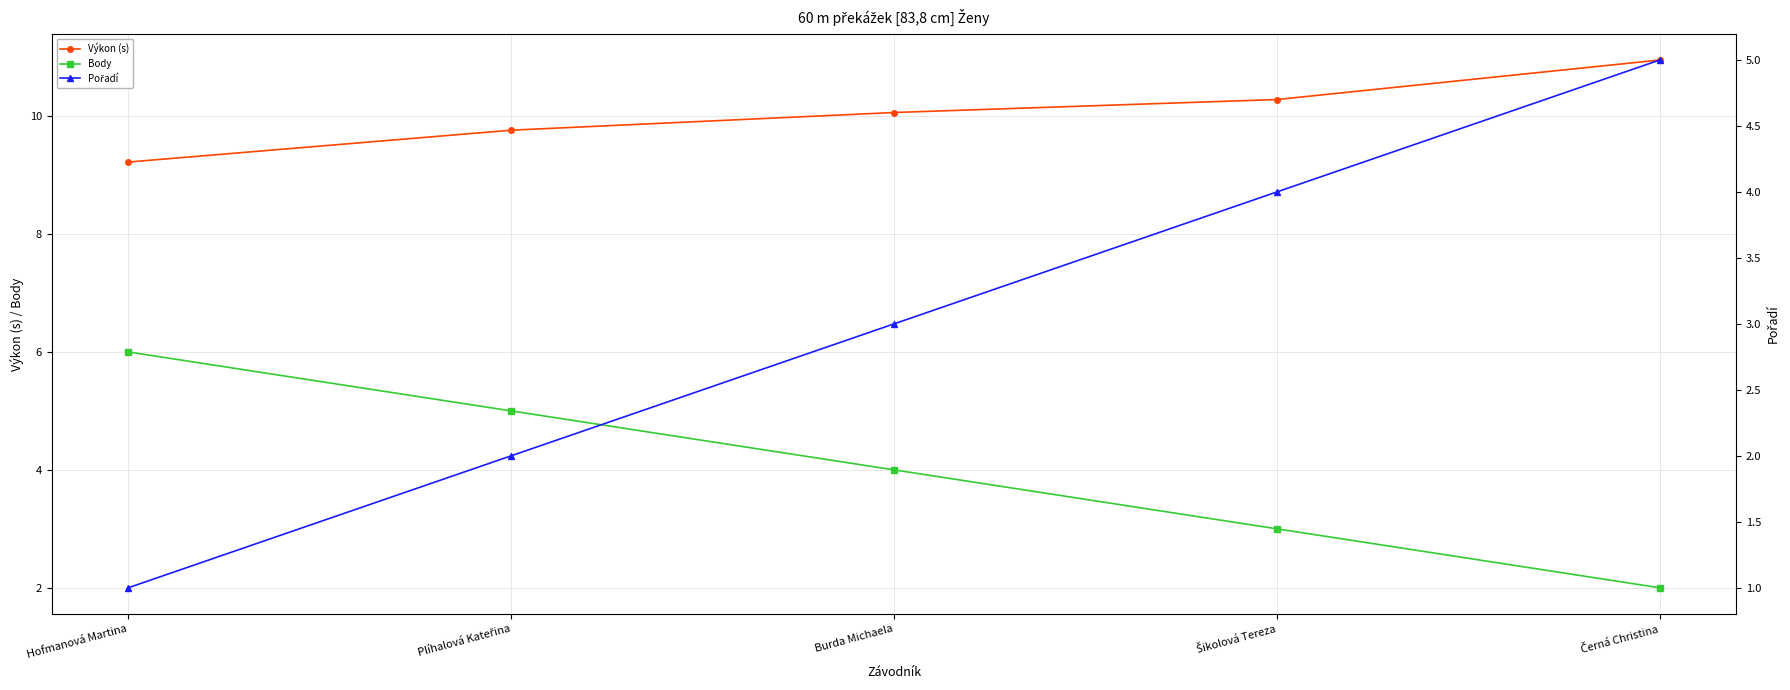

Count the number of data series in this chart.

3